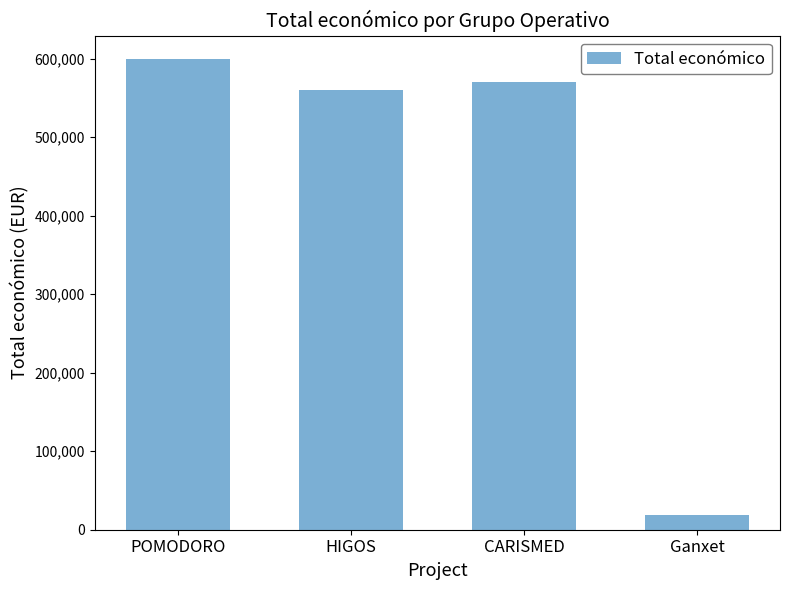

What is the label of the 1st bar from the right?

Ganxet